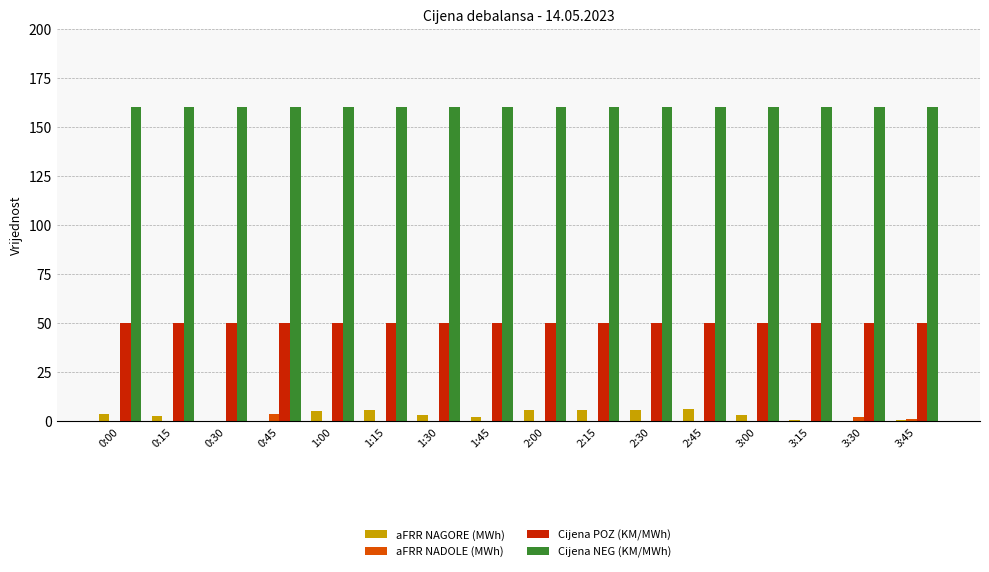

Are the bars grouped side by side (vs. stacked)?

Yes